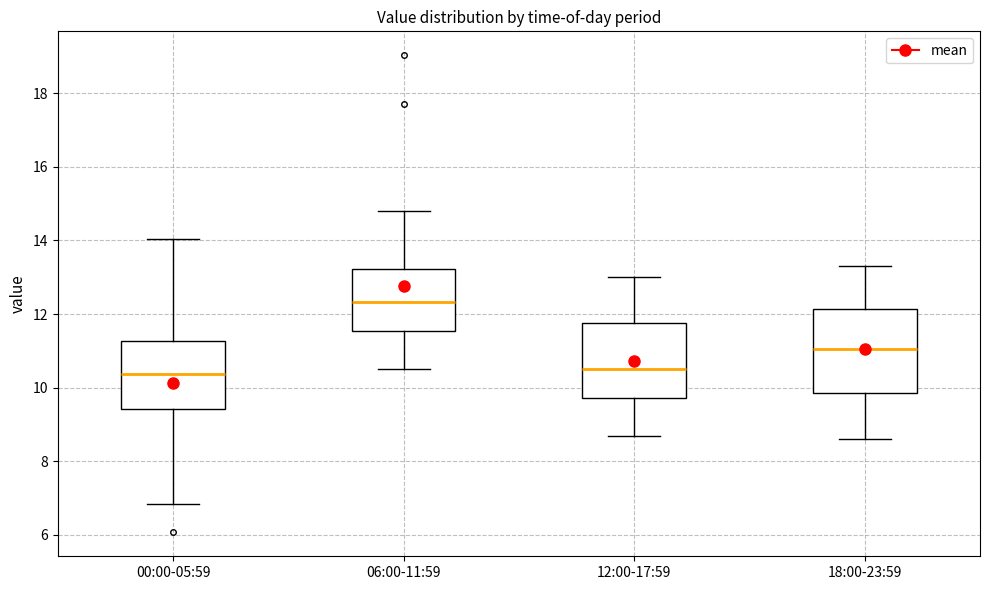

Which box is the tallest, from its lower edge to its upper edge?

18:00-23:59